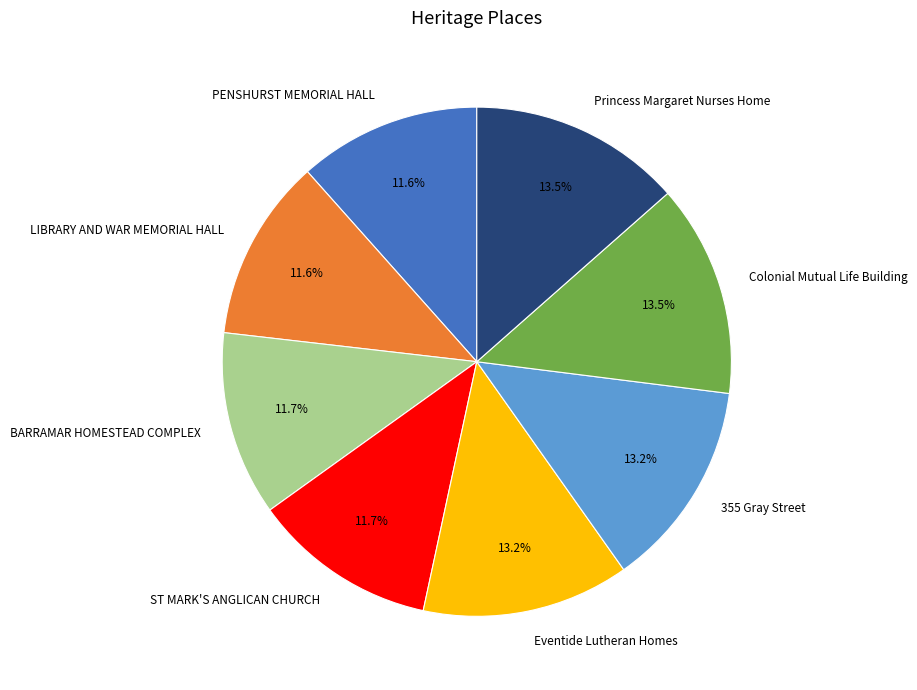

Is Colonial Mutual Life Building the majority of the pie?

No